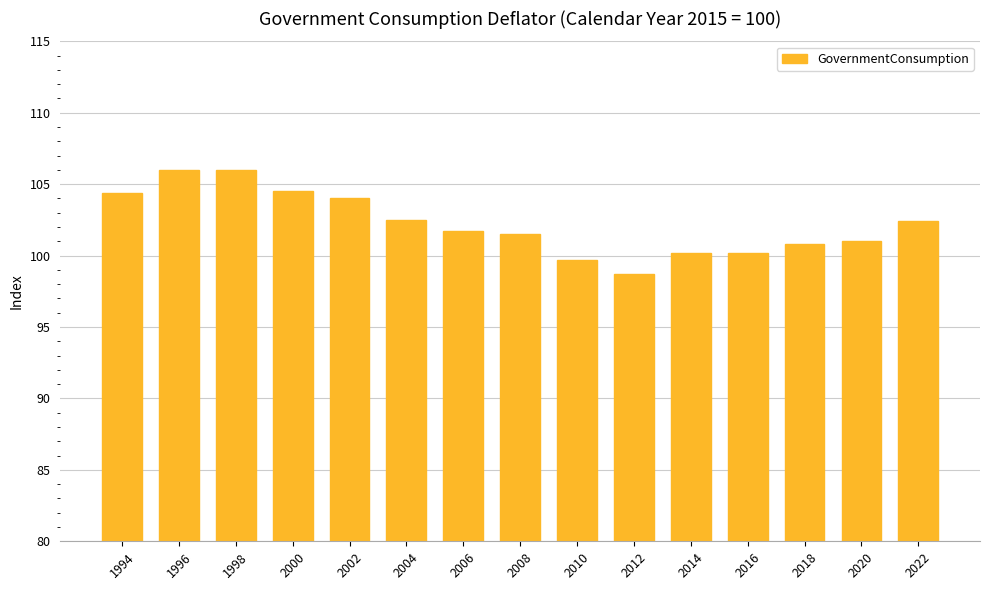

What is the ratio of the value at 2012 to the value at 1996?

0.9